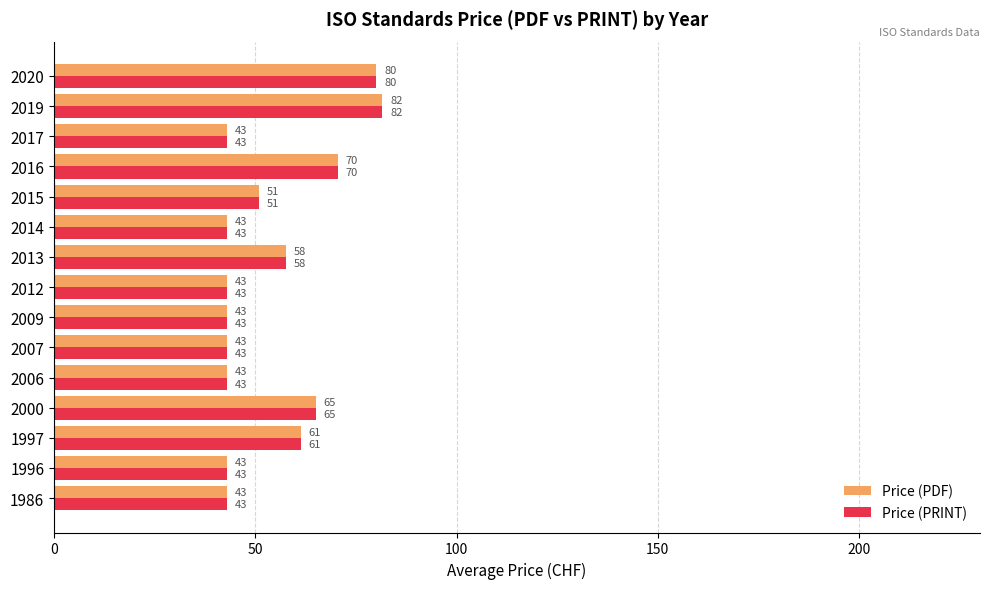

Is it true that Price (PDF) equals 119.7 at 2020?

False